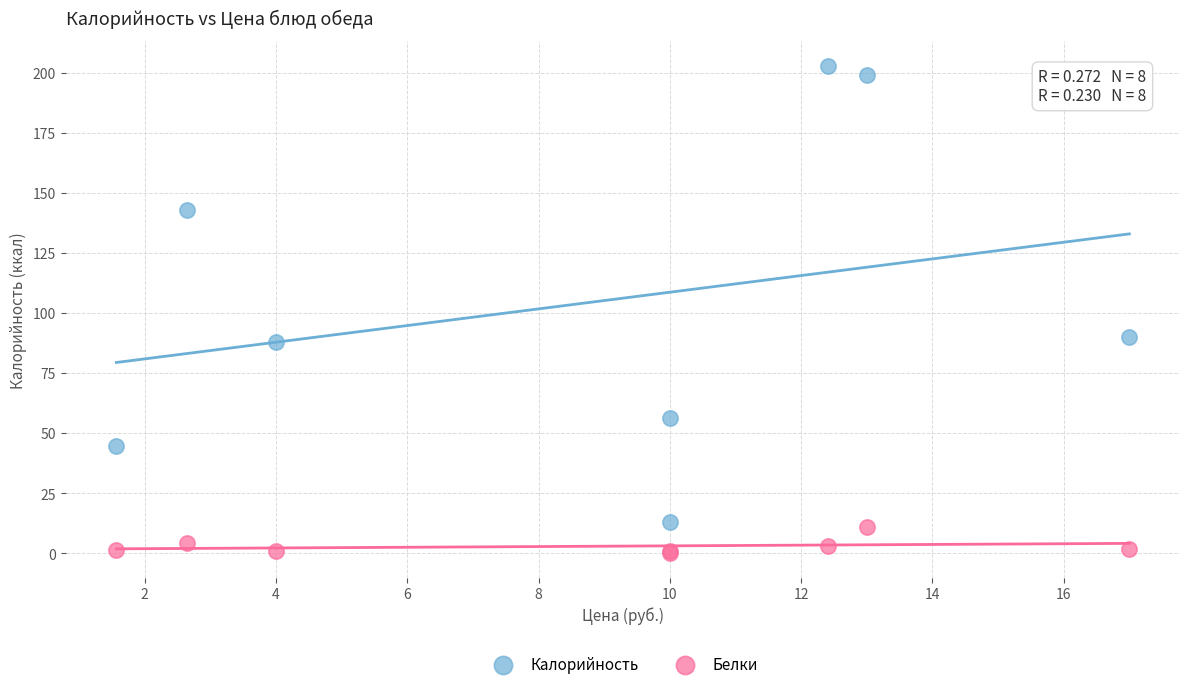

Which series has the widest spread of Y values?

Калорийность